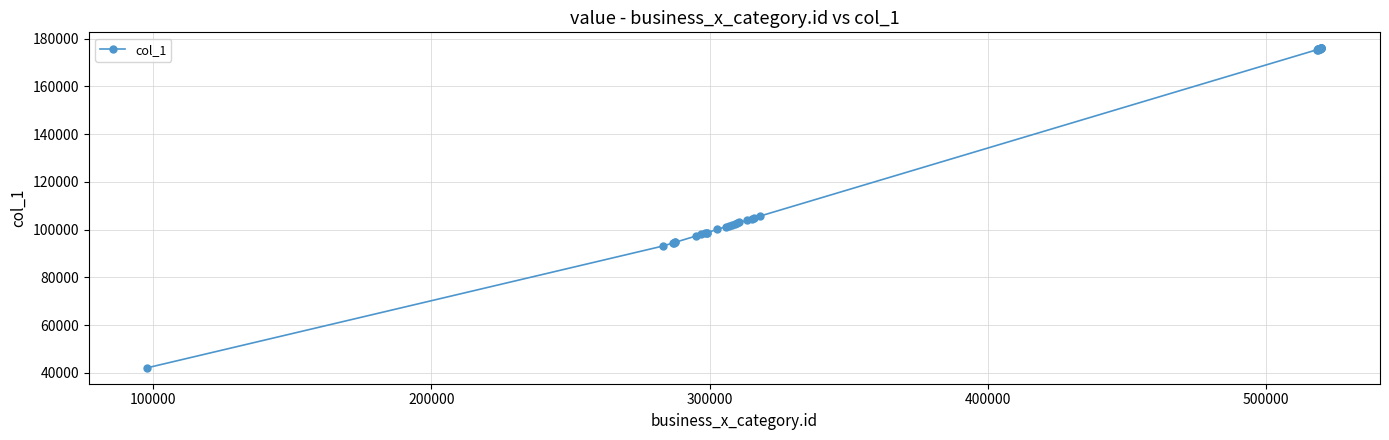

What is the smallest value displayed?

42129